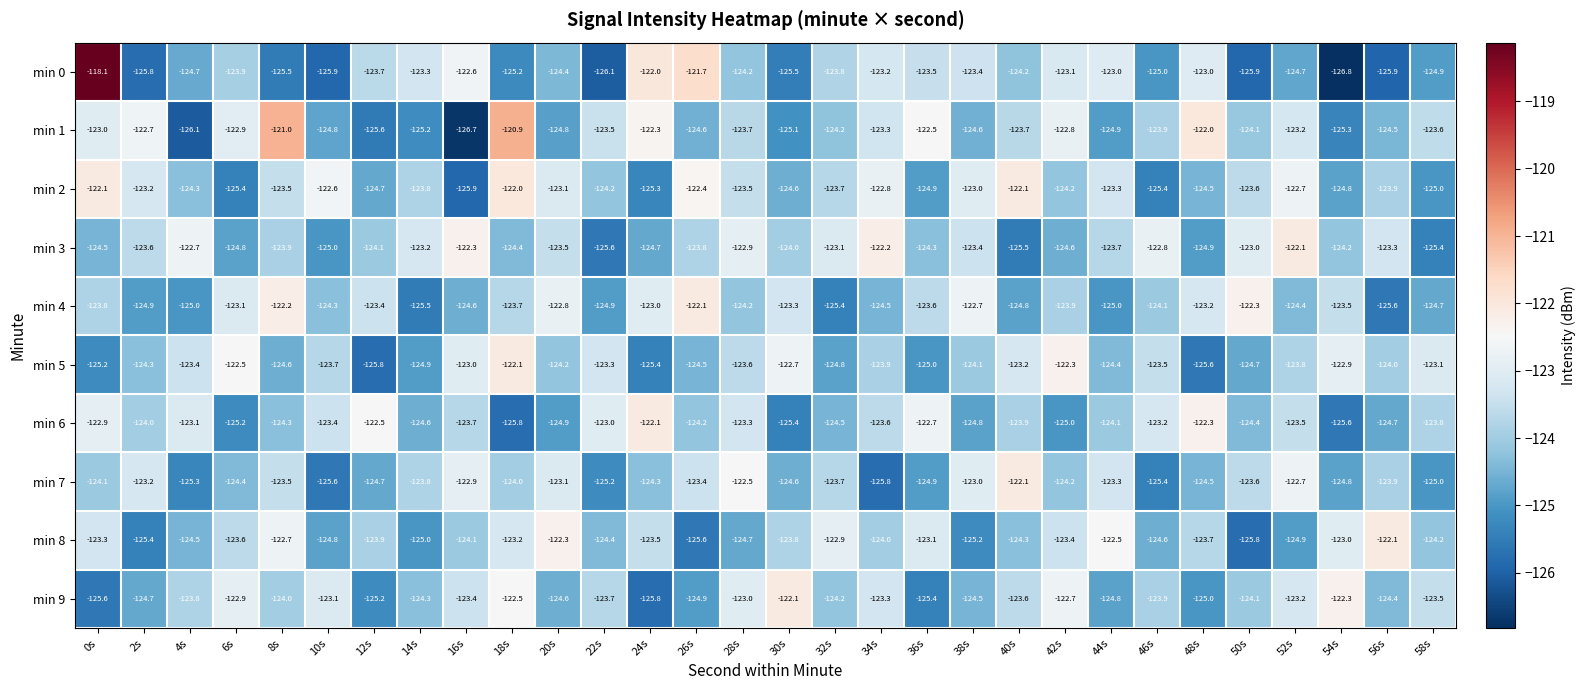

What is the difference between the second highest and minimum values in the min 4 series?

3.4